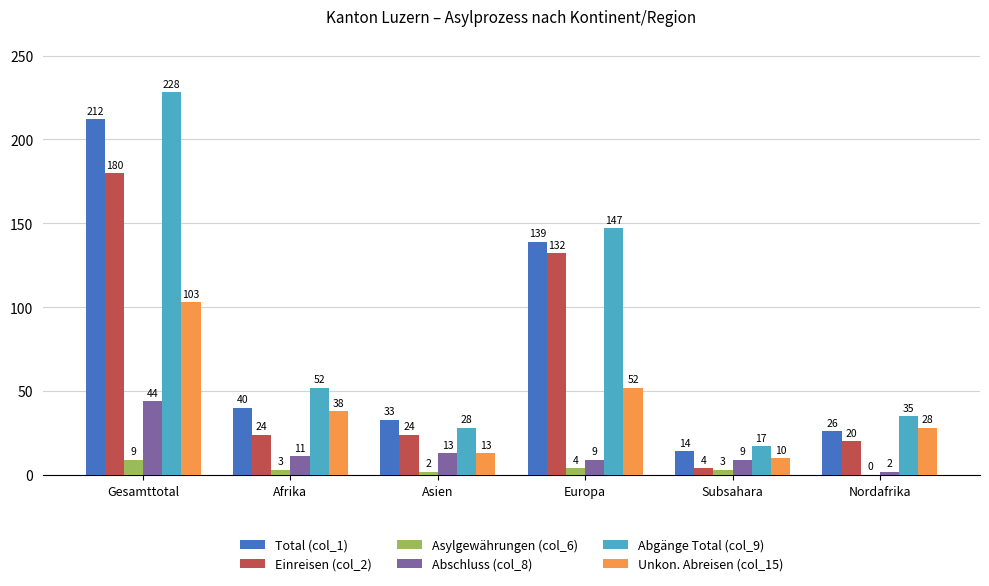

What is the total value across all series at Nordafrika?

111